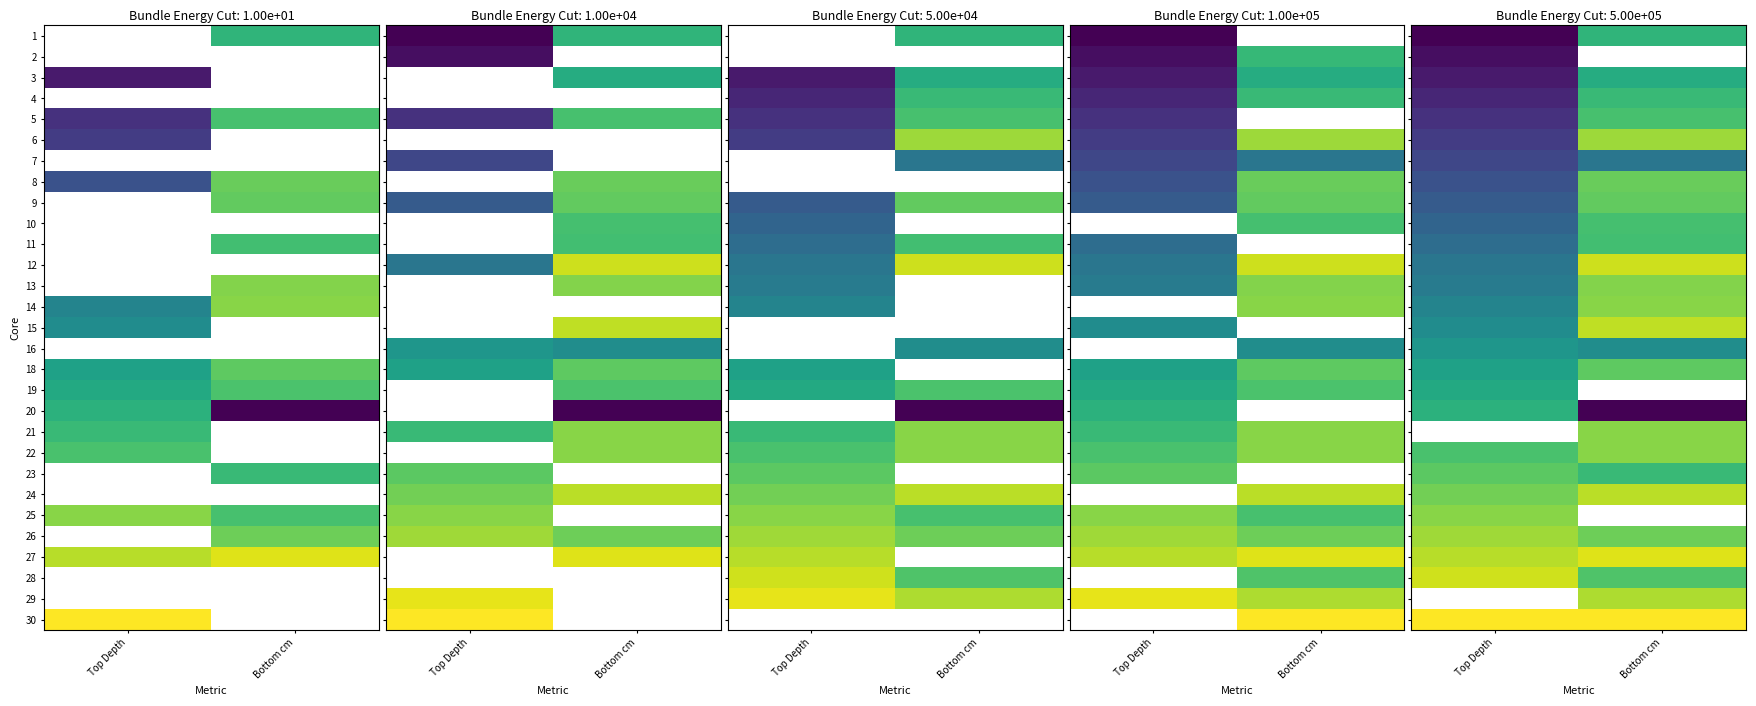

Where is row_13 nearest to the value 0?

Top Depth